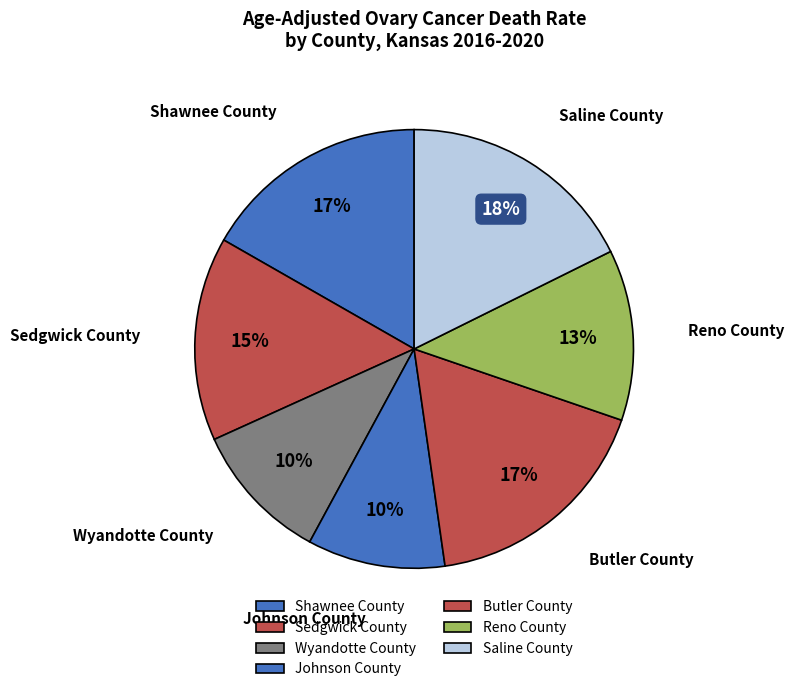

To the nearest percent, what is the combined percentage of Butler County and Saline County?

35%